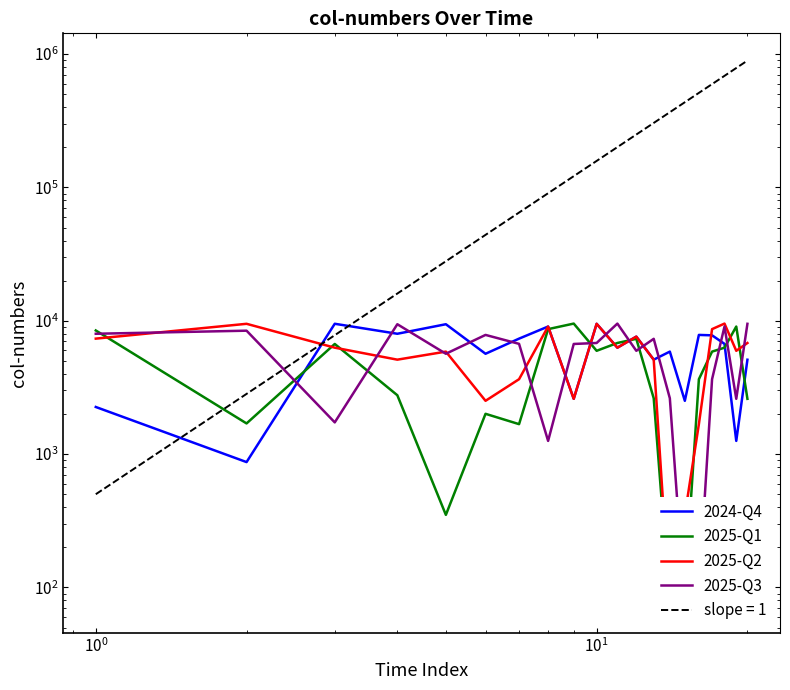

After their last crossing, which series has the higher values: 2025-Q1 or 2025-Q2?

2025-Q2